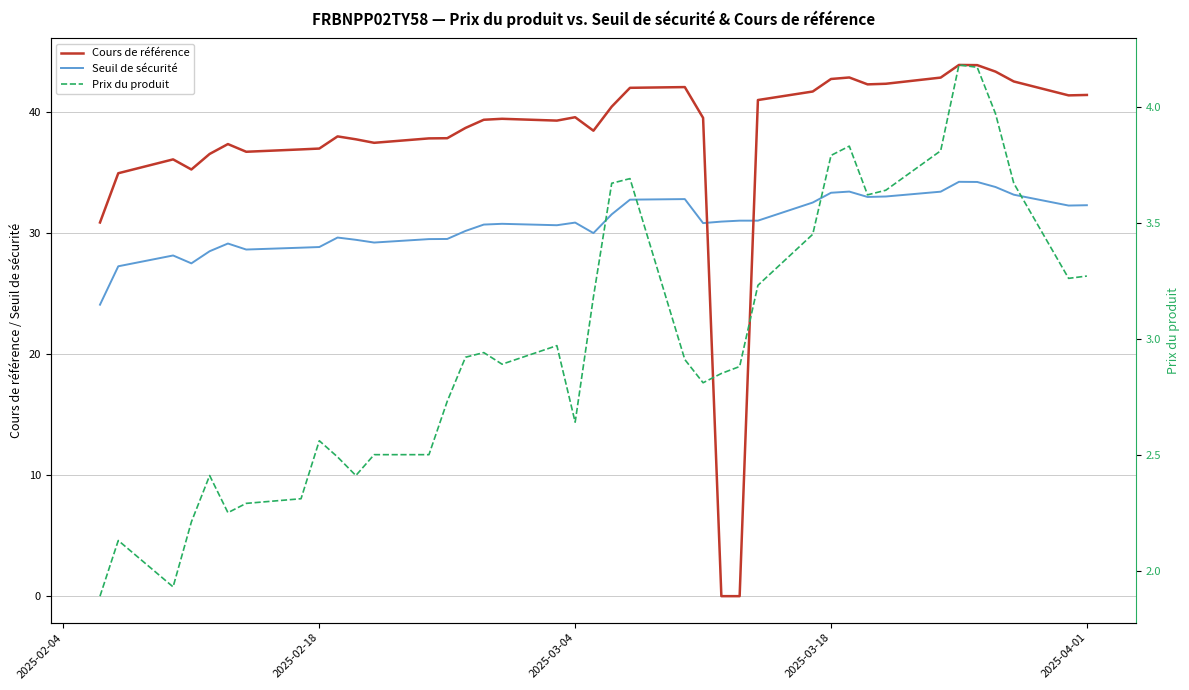

How many data points in Cours de référence are less than 39?

18